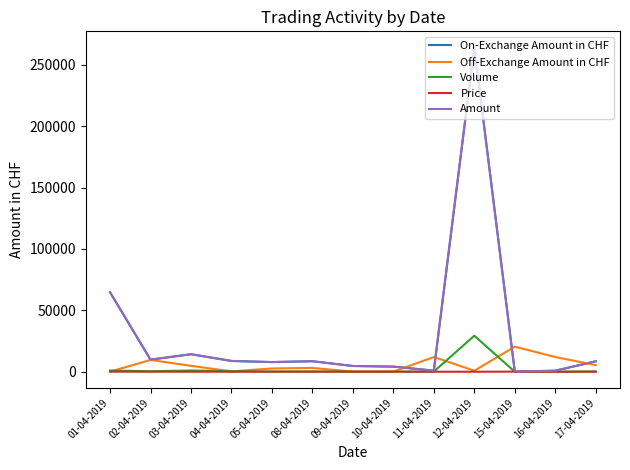

List the series in order of their peak value, lowest first.

Price, Off-Exchange Amount in CHF, Volume, On-Exchange Amount in CHF, Amount